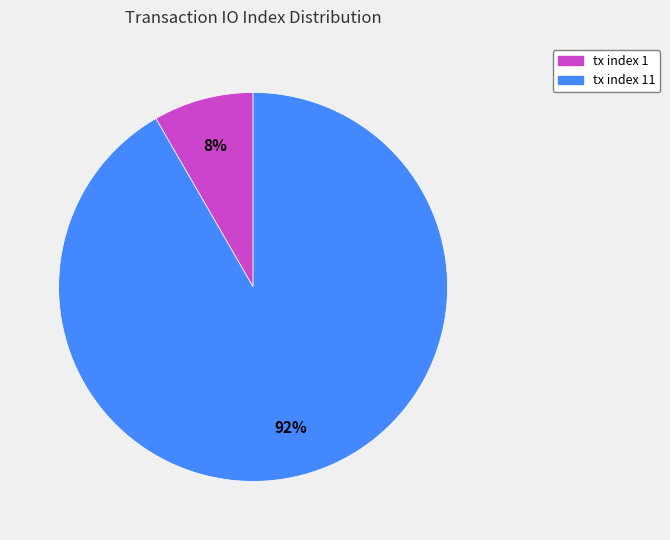

Approximately how many times larger is the value at tx index 1 compared to tx index 11?

0.1